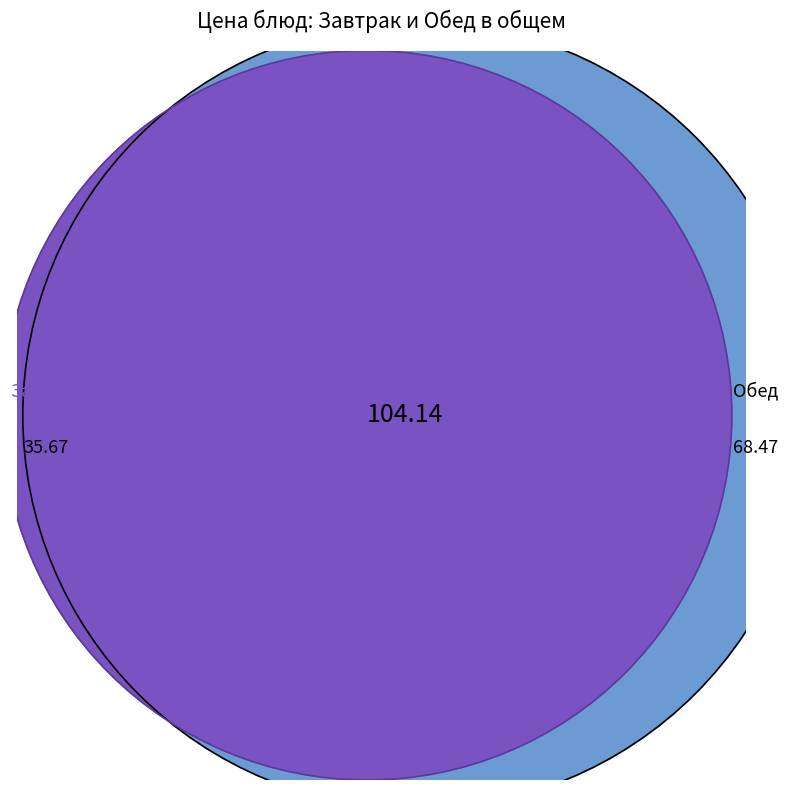

To the nearest percent, what is the difference between the largest and smallest slice percentages?

26%